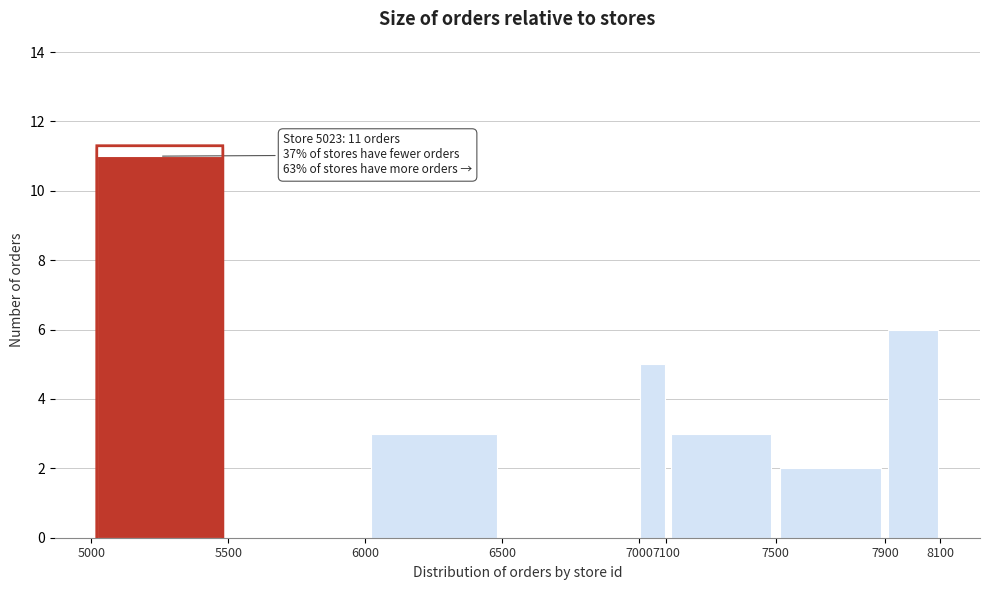

Which range on the x-axis has the tallest bar?

5000 to 5500